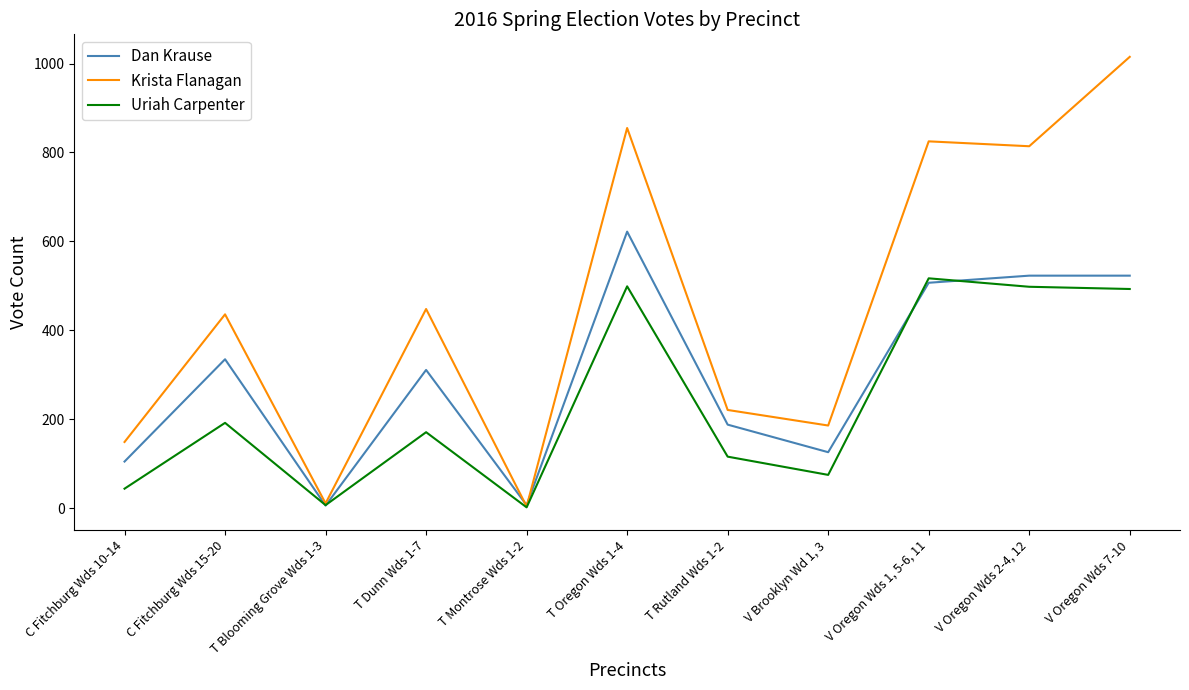

What is the smallest value displayed?

2